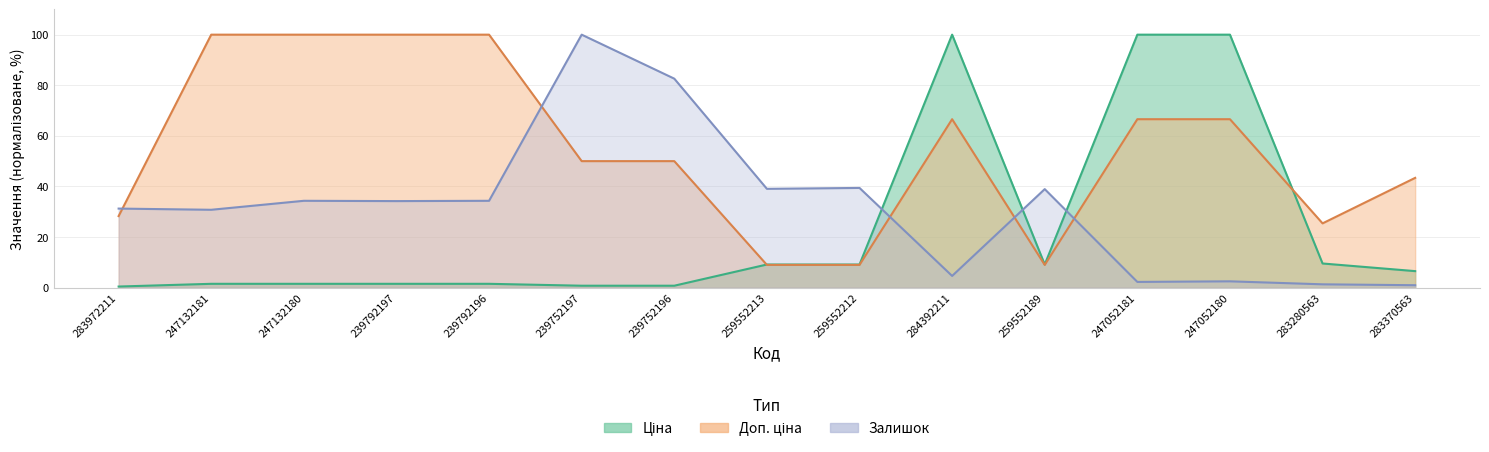

True or false: Ціна and Доп. ціна intersect in this chart.

True